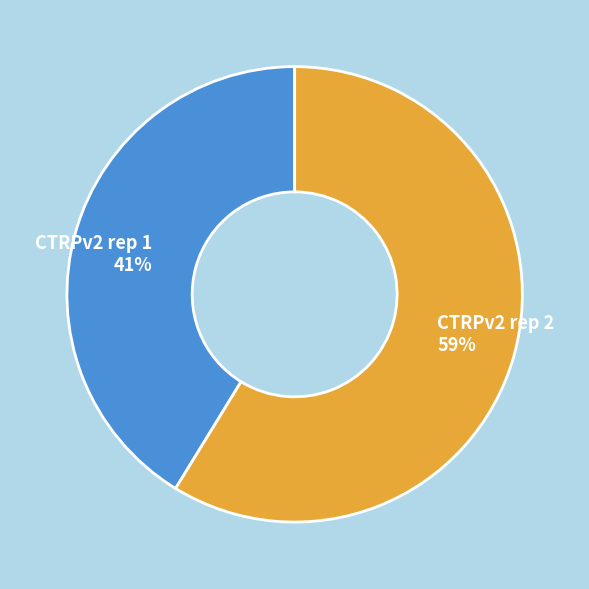

Approximately how many times larger is the value at CTRPv2 rep 1 compared to CTRPv2 rep 2?

0.7